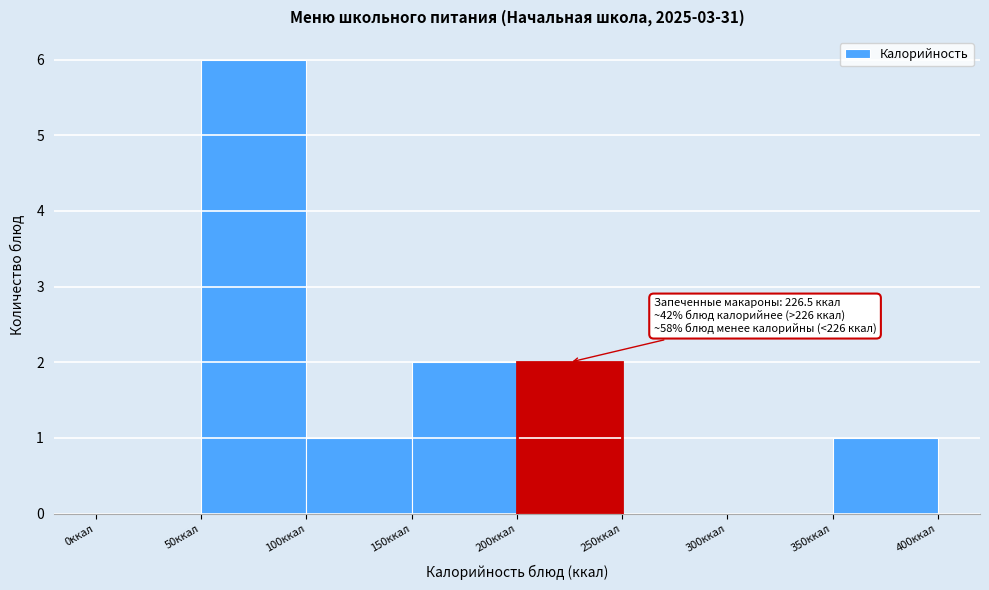

Which range on the x-axis has the tallest bar?

50 to 100